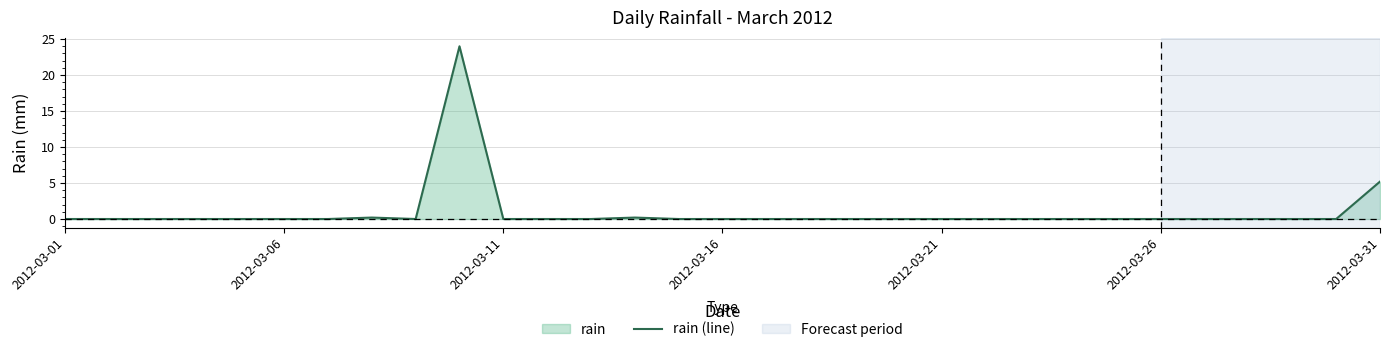

How many lines are shown in the chart?

1